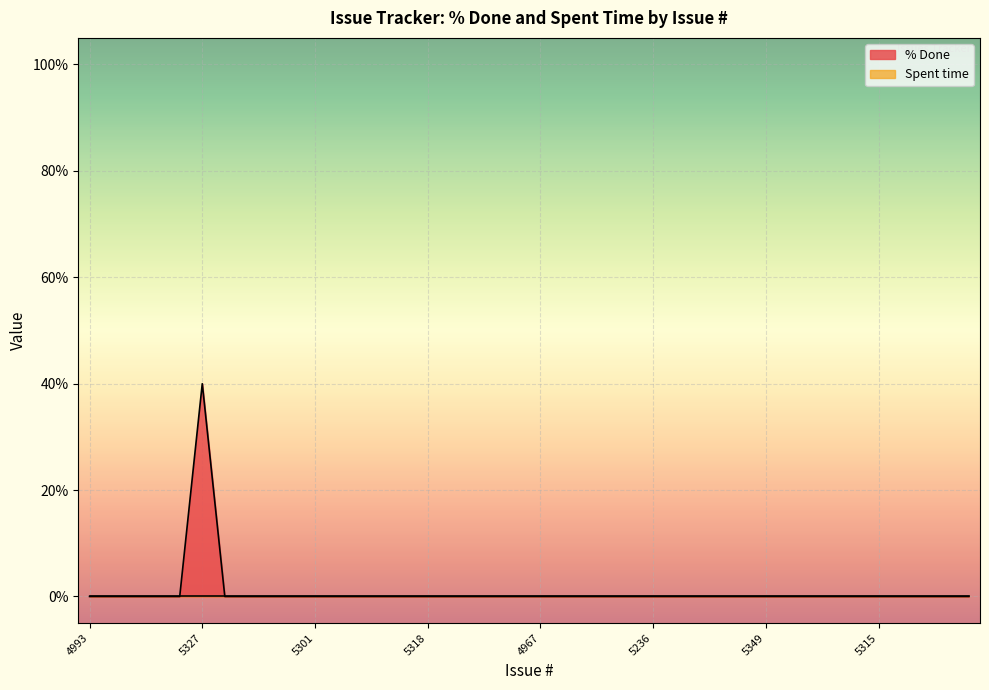

What is the sum of all values?

40